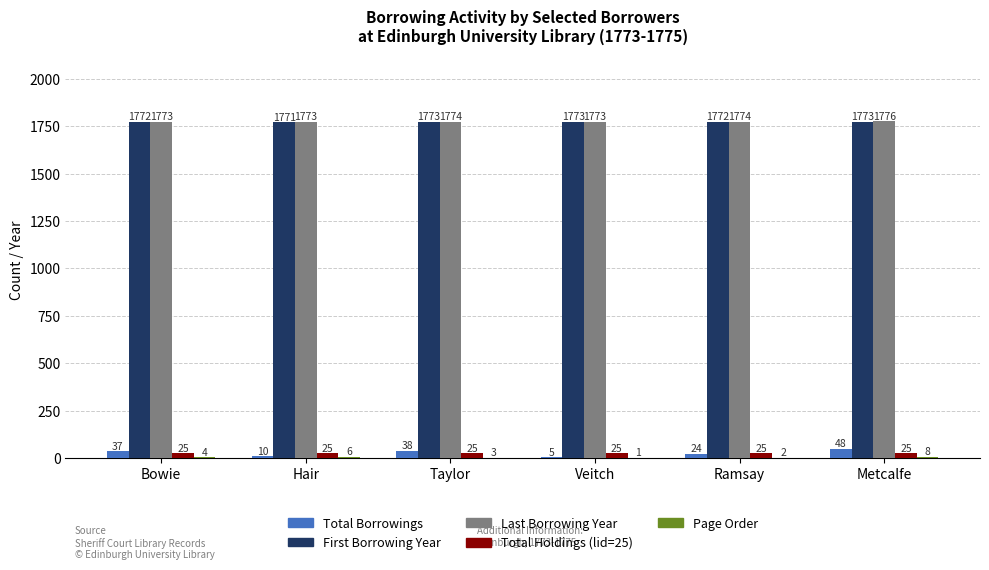

What is the sum of the First Borrowing Year values at Taylor and Ramsay?

3545